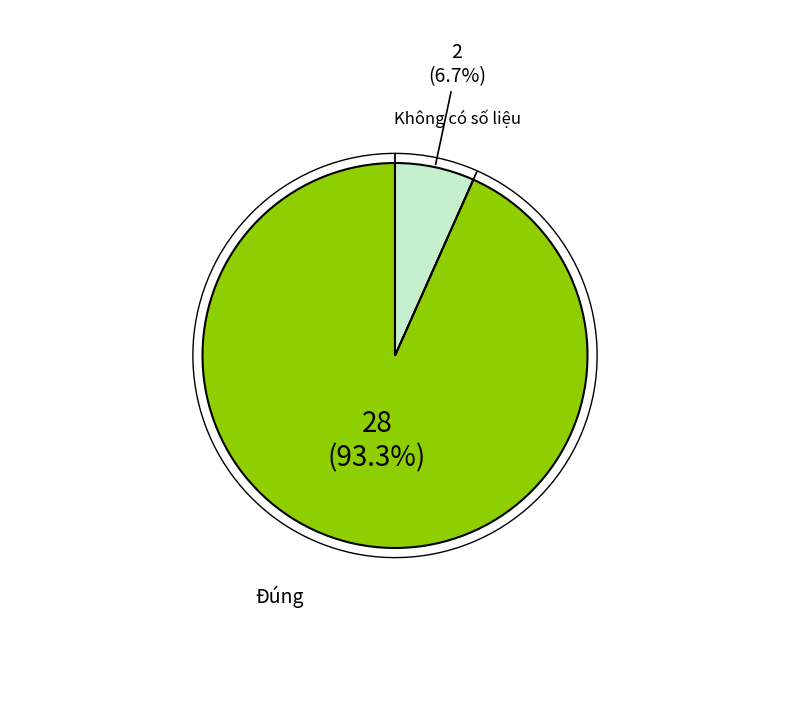

Count the number of slices in the pie.

2